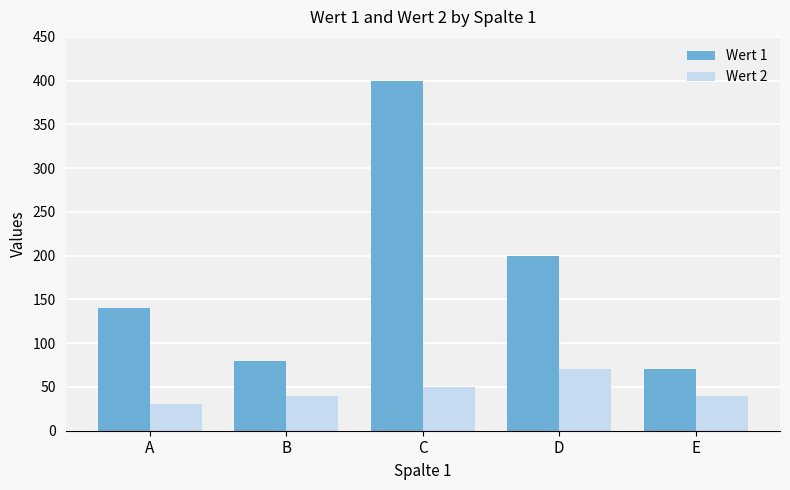

How many bars are there in each group?

2